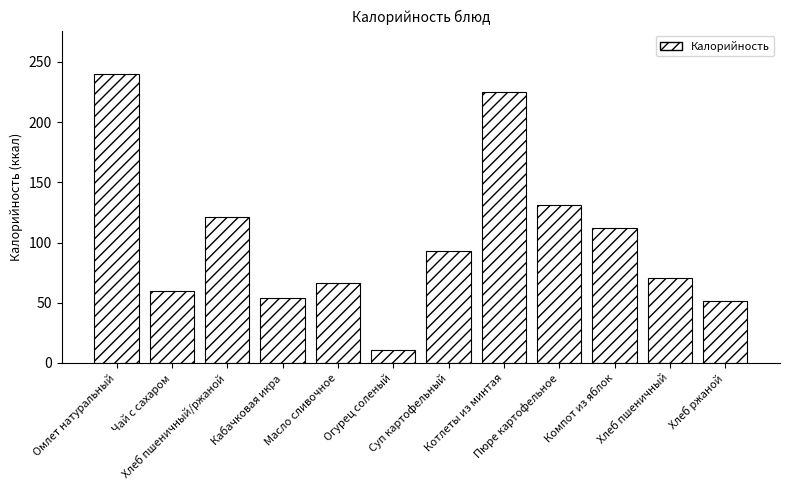

Are the bars horizontal?

No